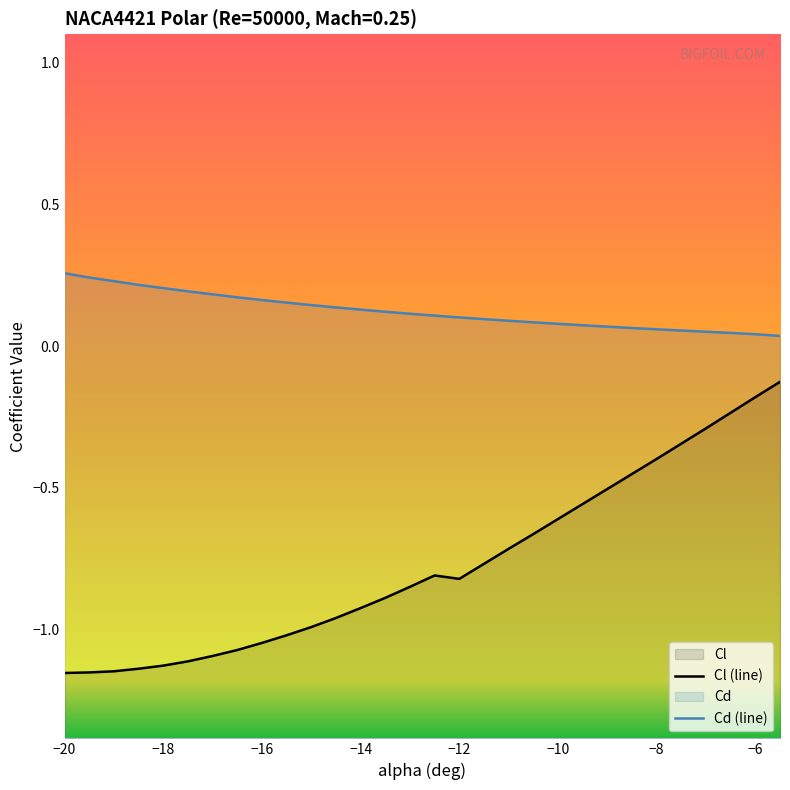

Which has a higher value, -15.5 or -16?

-15.5